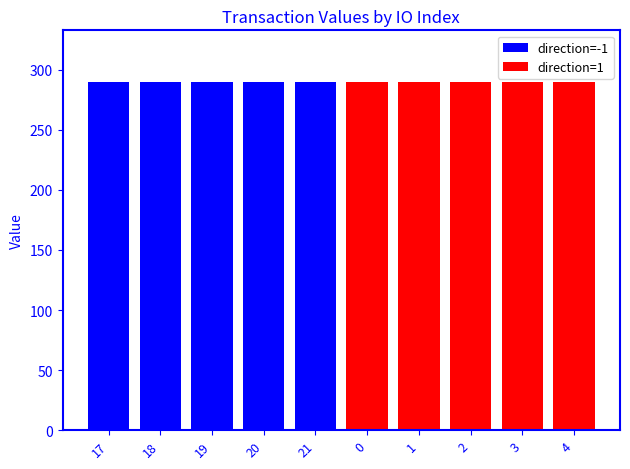

Are the bars horizontal?

No